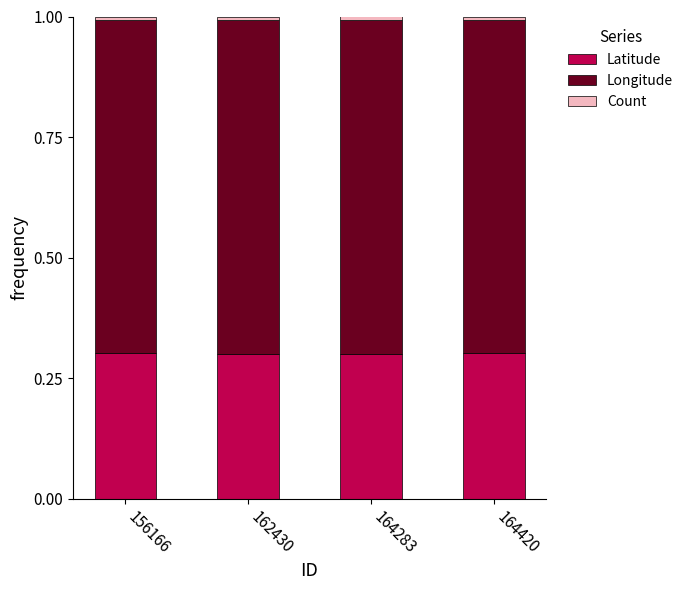

The Latitude series shows 0.3 at 156166. True or false?

True